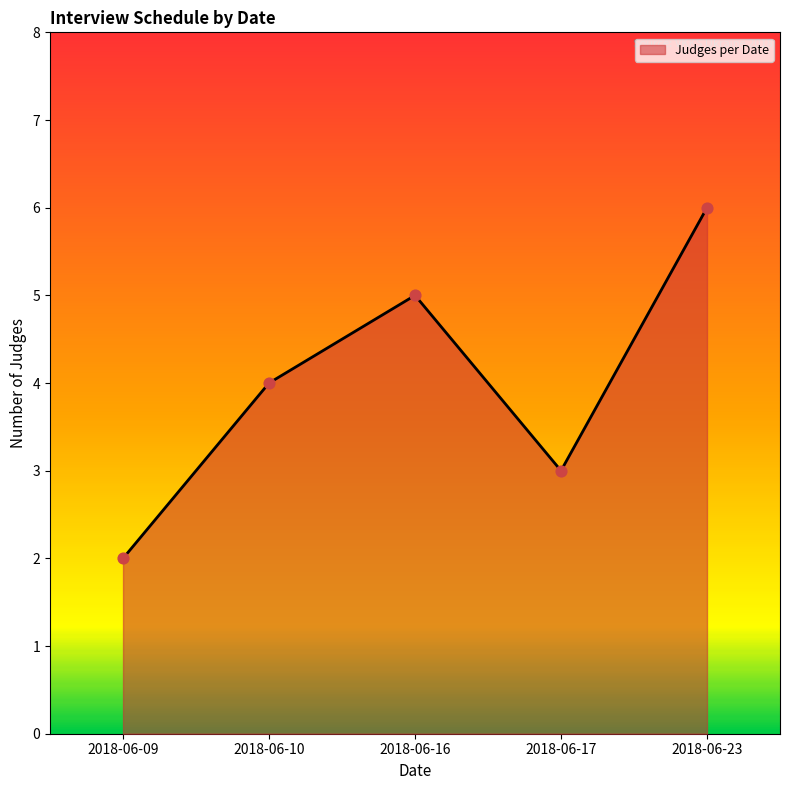

What is the change in value from 2018-06-10 to 2018-06-17?

-1